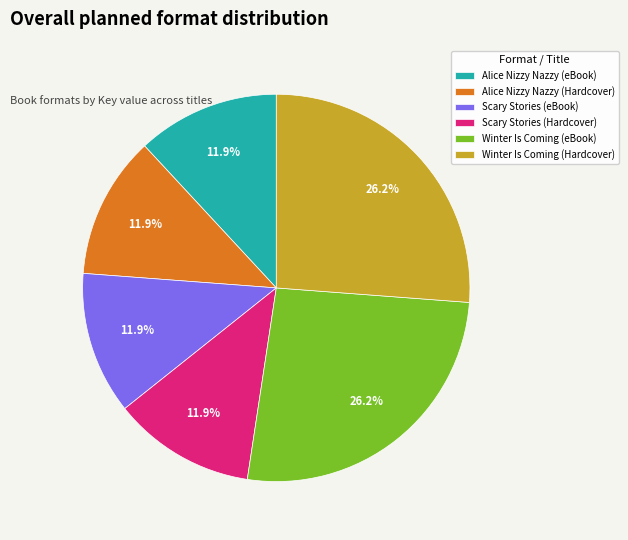

What percentage is the Winter Is Coming (Hardcover) slice, to the nearest percent?

26%